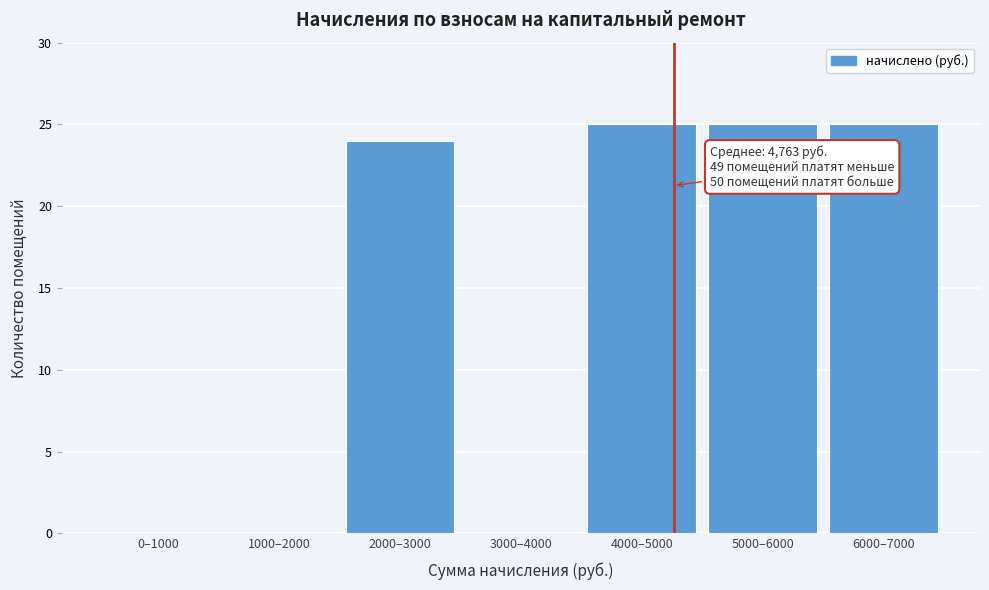

Reading right to left, what are all the values shown in this chart?

6000–7000=25	5000–6000=25	4000–5000=25	3000–4000=0	2000–3000=24	1000–2000=0	0–1000=0